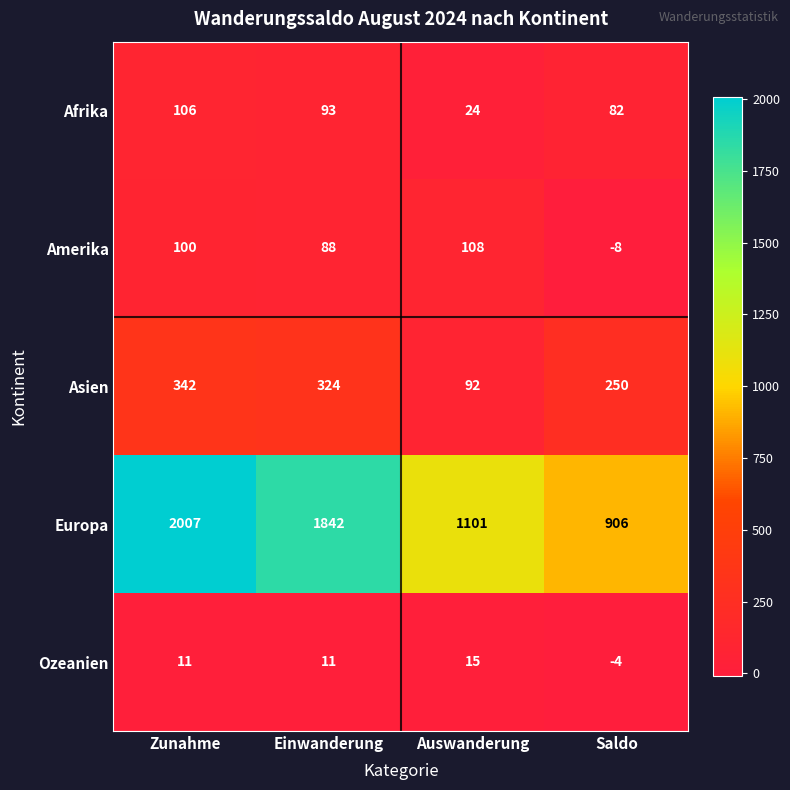

What is the sum of the Amerika values at Einwanderung and Zunahme?

188